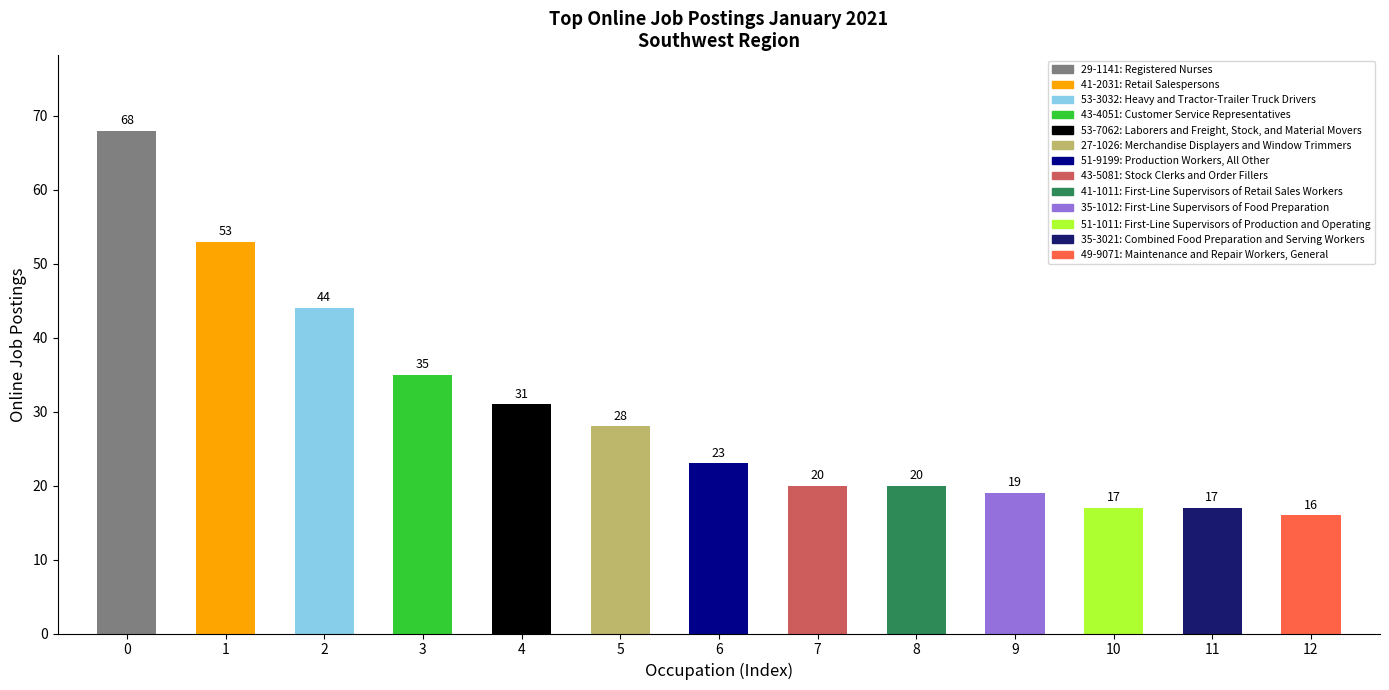

What is the ratio of the value at 9 to the value at 0?

0.3